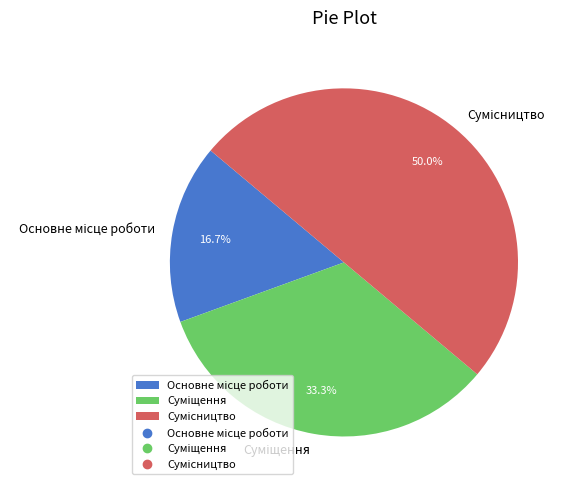

Between Основне місце роботи and Сумісництво, which is larger?

Сумісництво